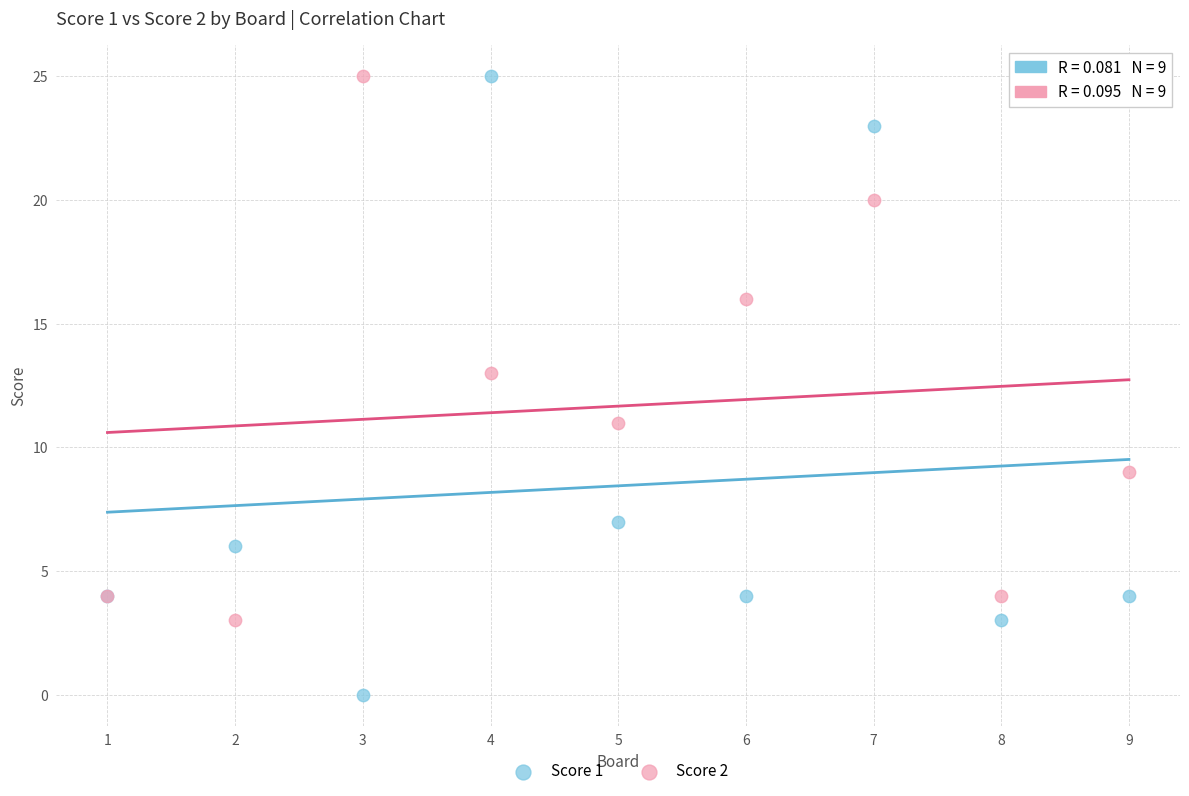

Which series contains the lowest Y value?

Score 1